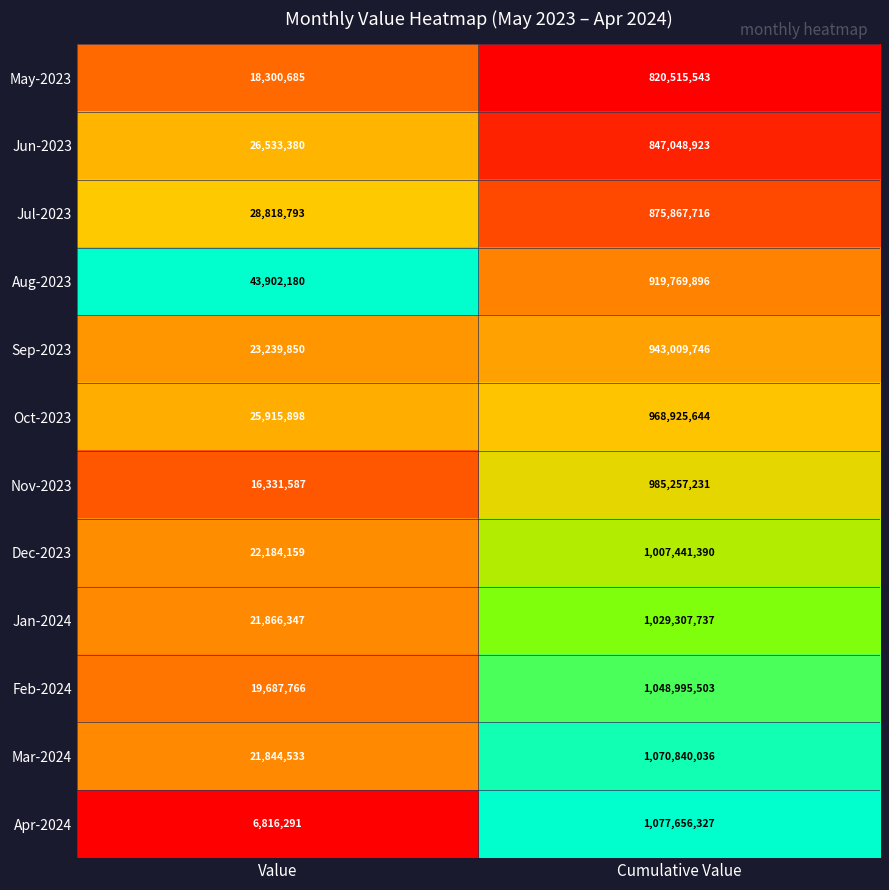

What is the difference between the Jul-2023 values at Cumulative Value and Value?

847048923